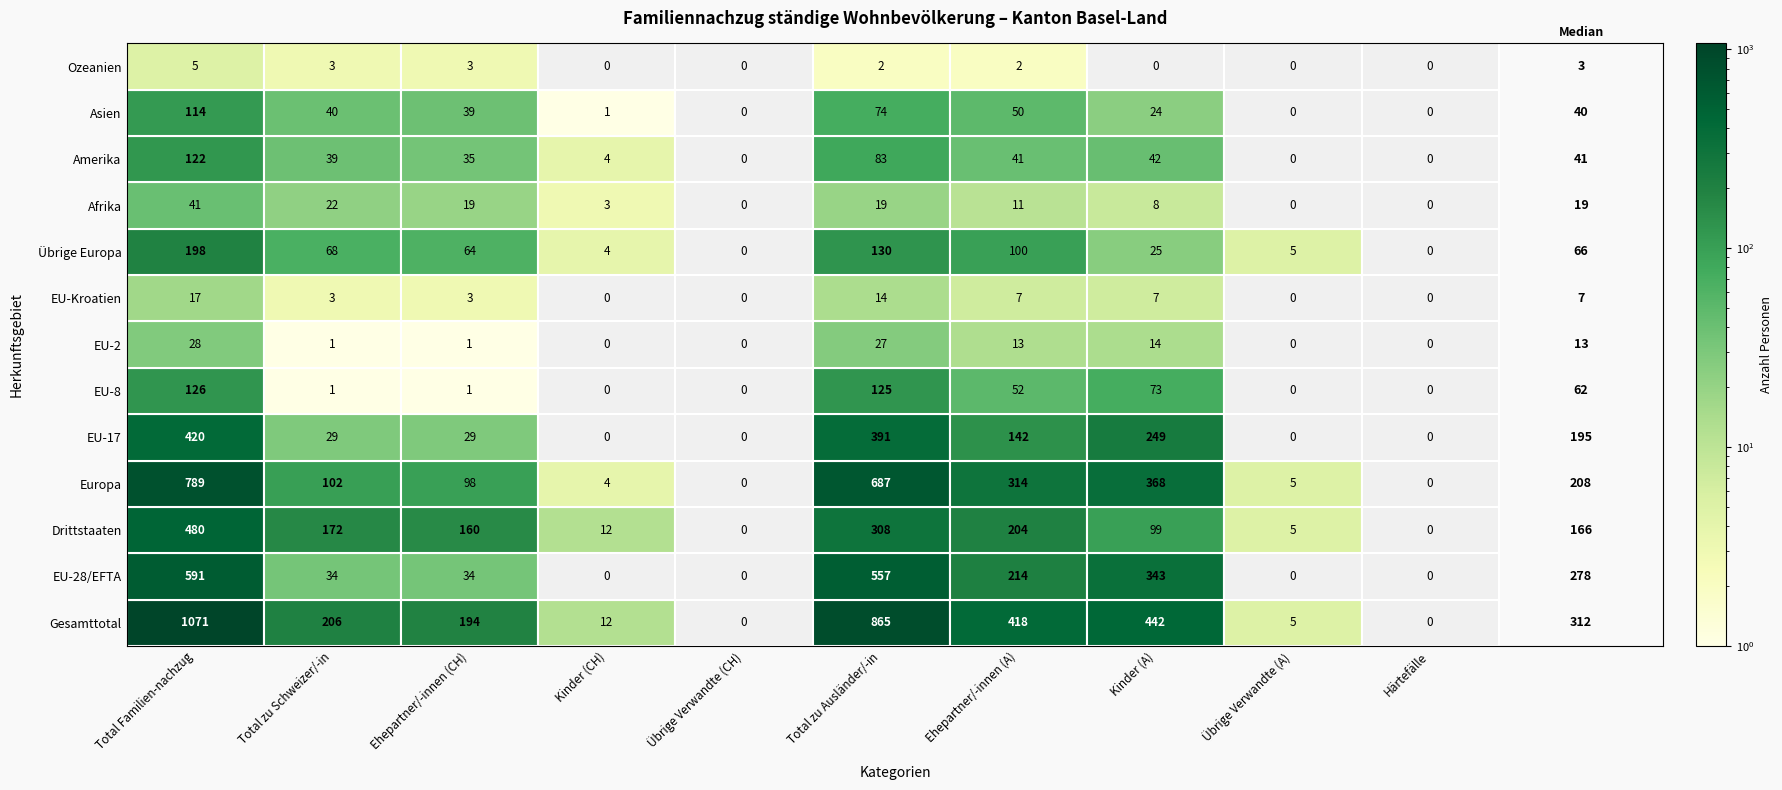

Is the value of EU-8 at 7 greater than the value of EU-17 at 8?

Yes